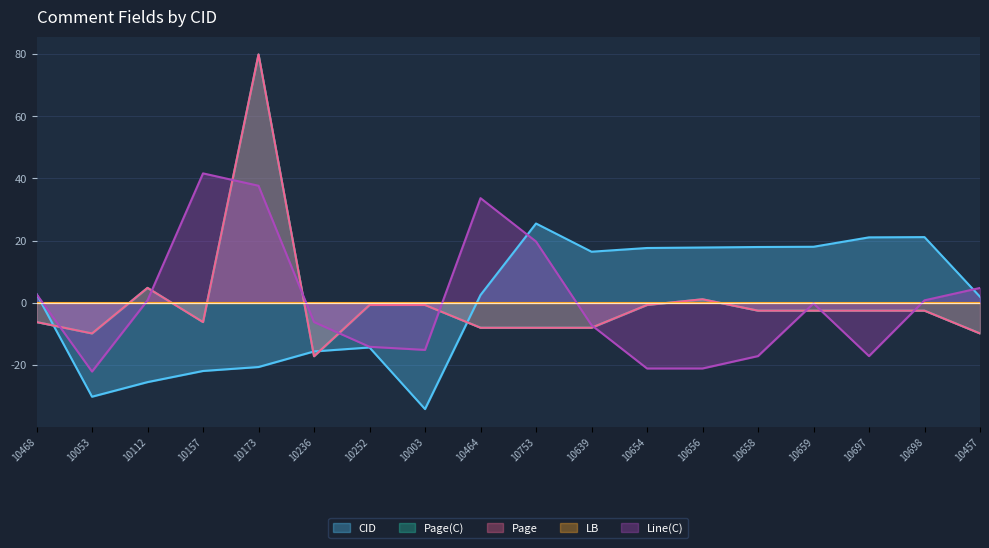

What is the label of the 18th point from the left?

10457